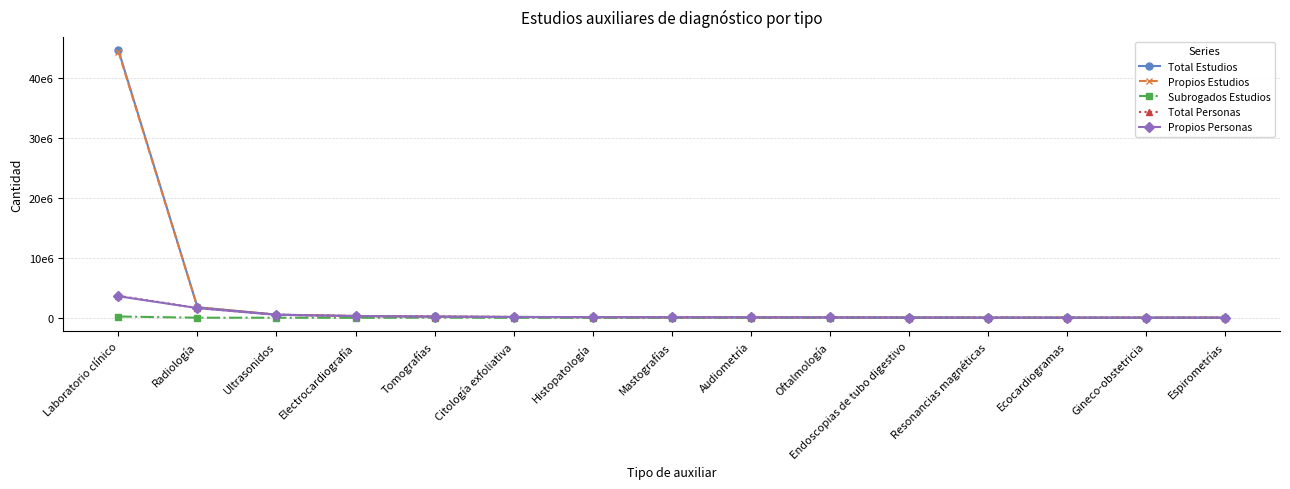

At which category does the chart reach its minimum across all series?

Gineco-obstetricia